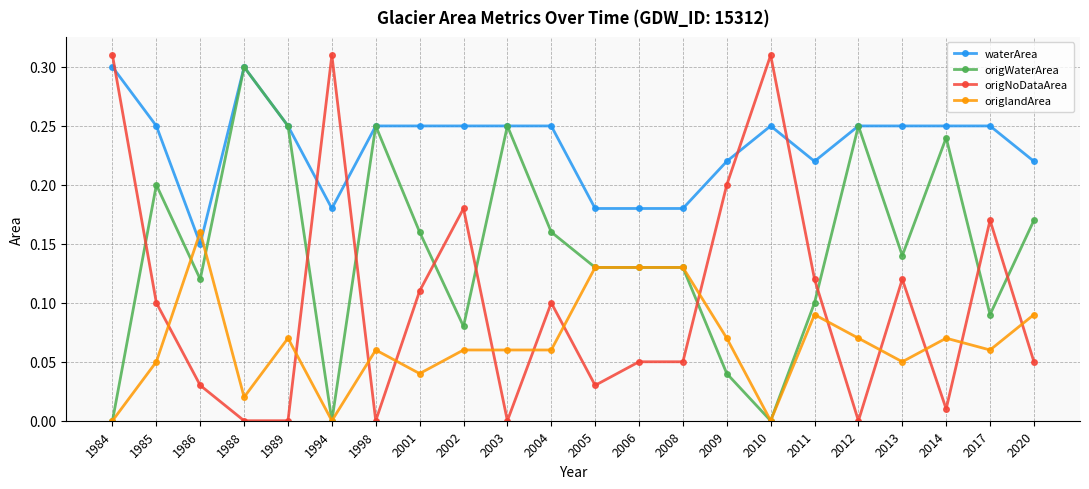

At which label does origWaterArea reach its peak?

1988